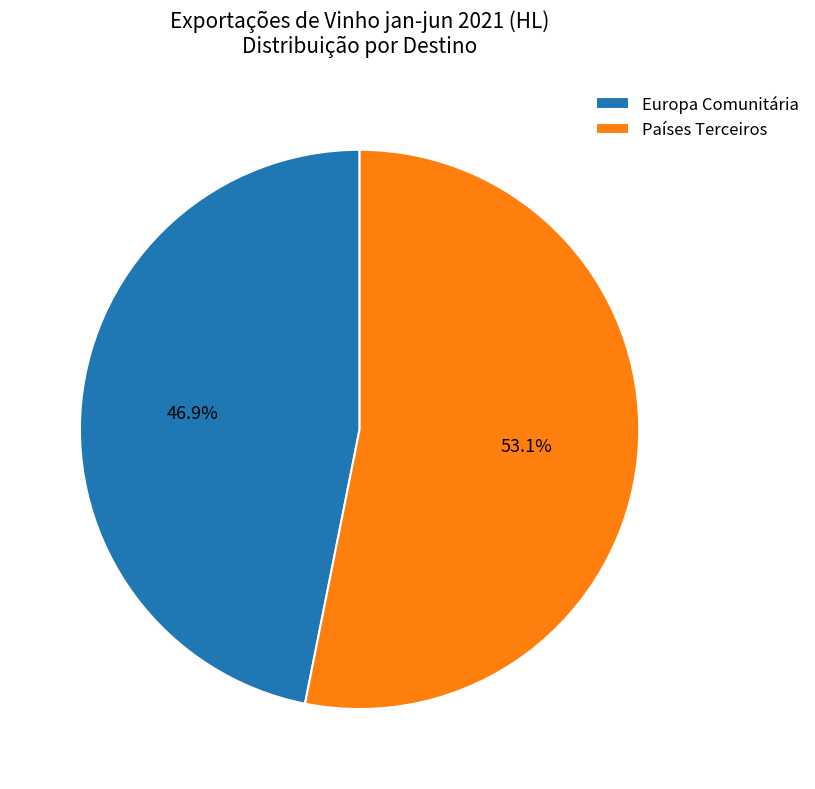

Approximately how many times larger is the value at Países Terceiros compared to Europa Comunitária?

1.1